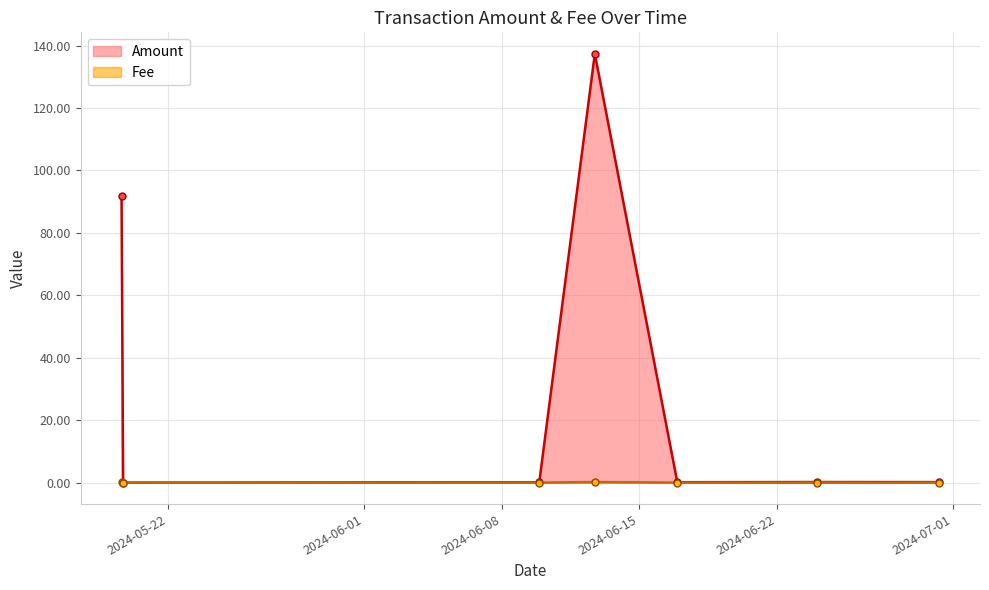

Rank the series at 2024-06-09 from highest to lowest value.

Amount, Fee